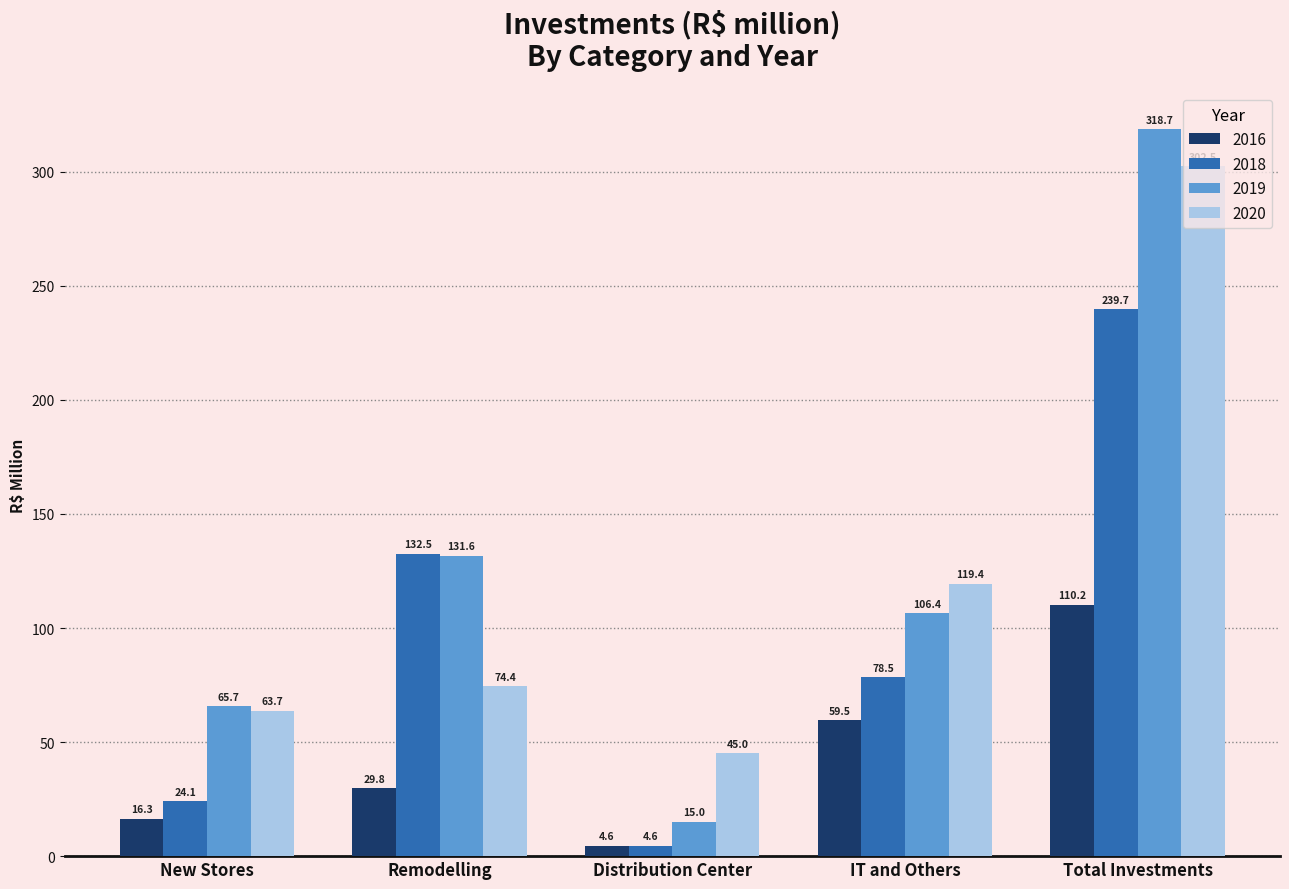

What is the label of the 4th bar from the right?

Remodelling